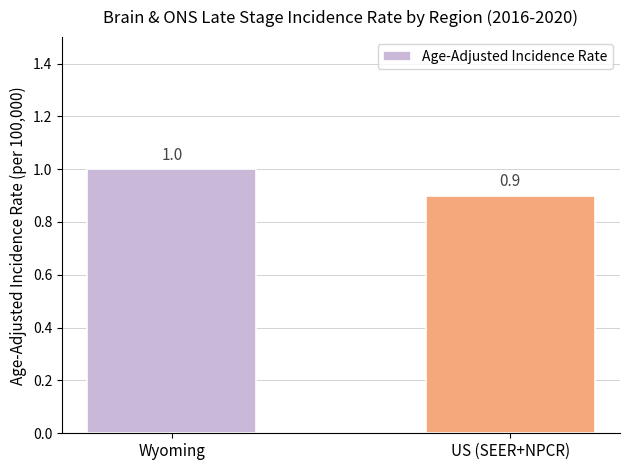

Does the chart contain any negative values?

No